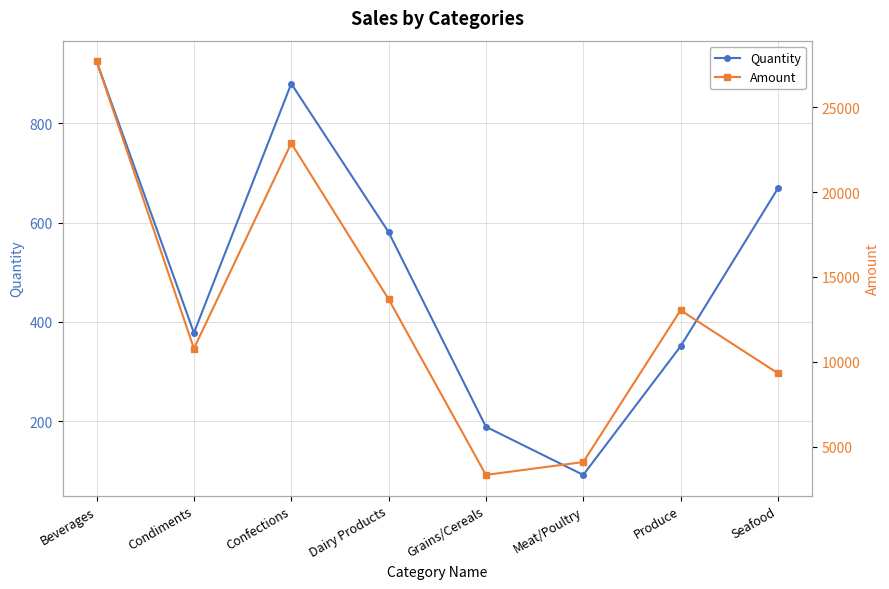

Reading right to left, transcribe all the data shown in this chart.

Quantity: 669.0	351.0	92.0	189.0	581.0	880.0	378.0	925.0
Amount: 9316.5	13031.2	4083.7	3325.4	13685.3	22877.2	10773.3	27703.8